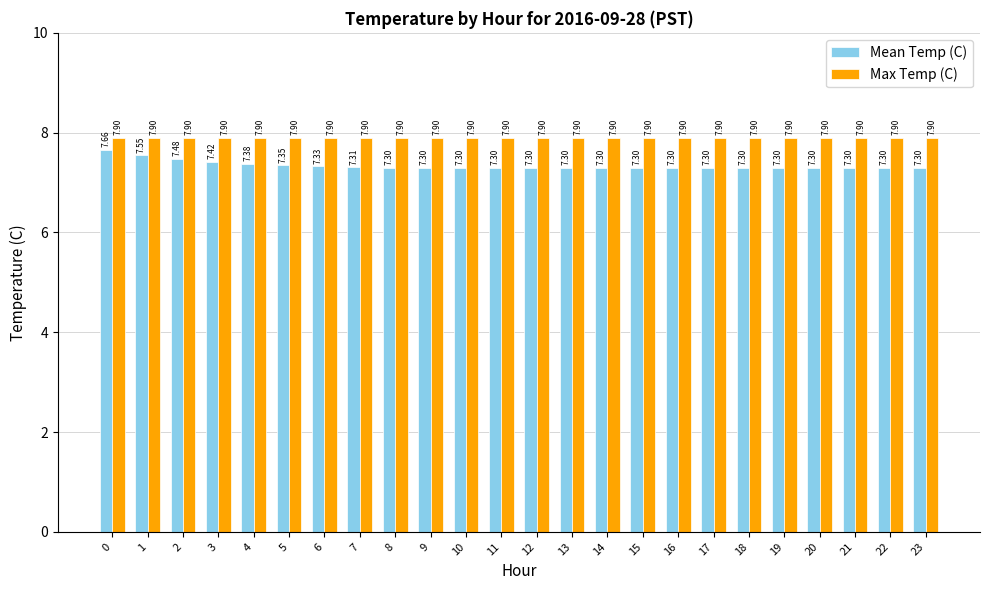

Which series has the largest range (max minus min)?

Mean Temp (C)